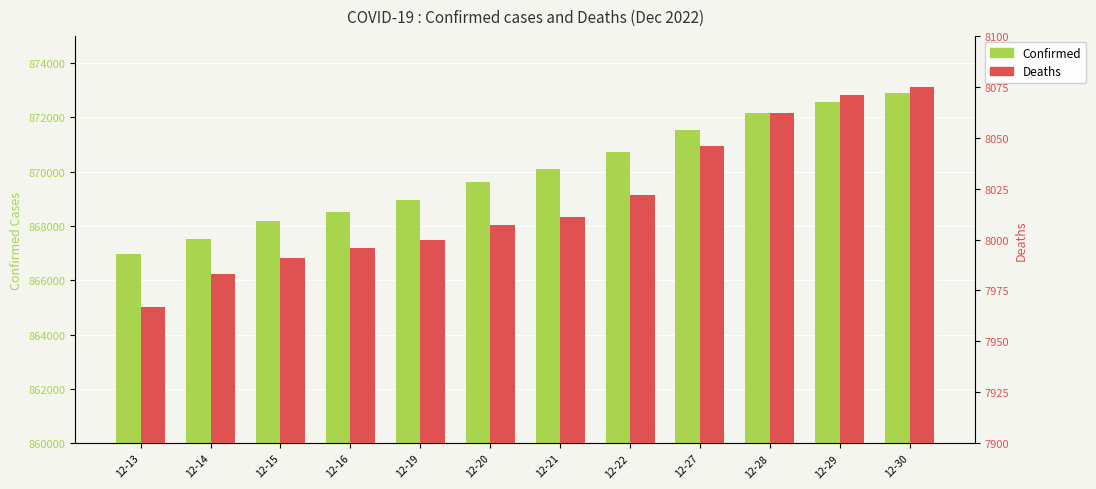

List the series in order of their peak value, lowest first.

Deaths, Confirmed